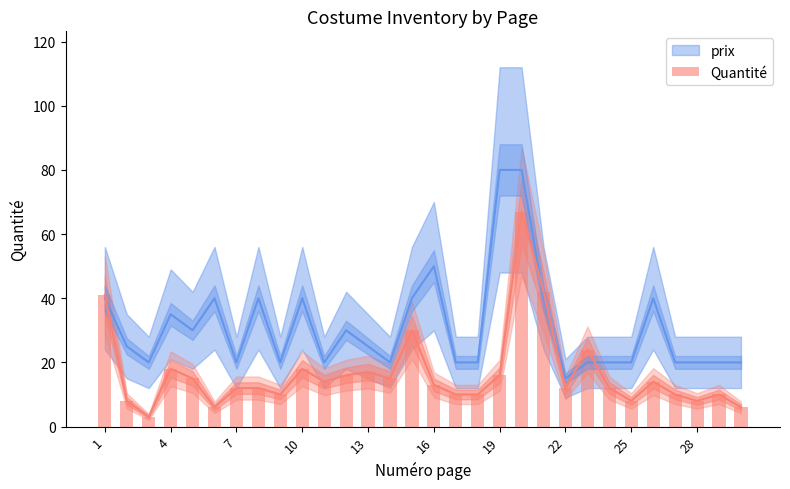

What is the sum of all values?

497